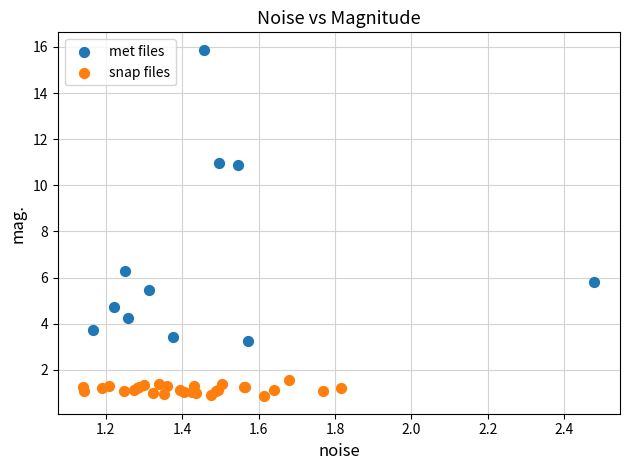

Which series contains the lowest Y value?

snap files